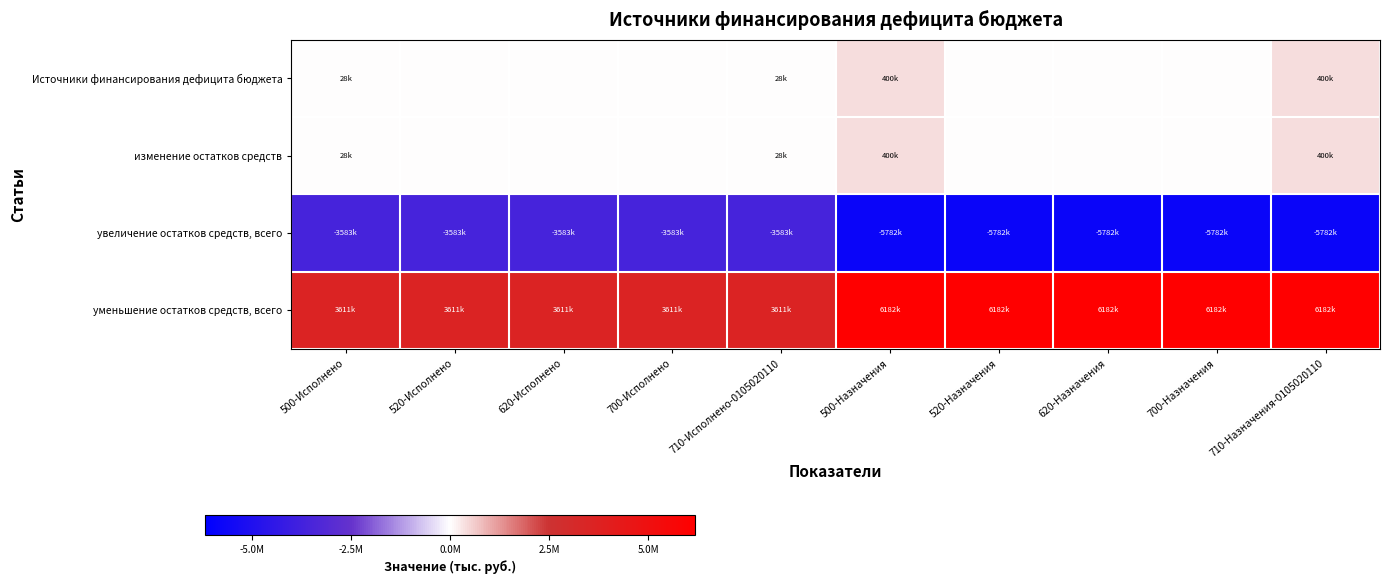

Which category has the lowest value across all series?

500-Назначения